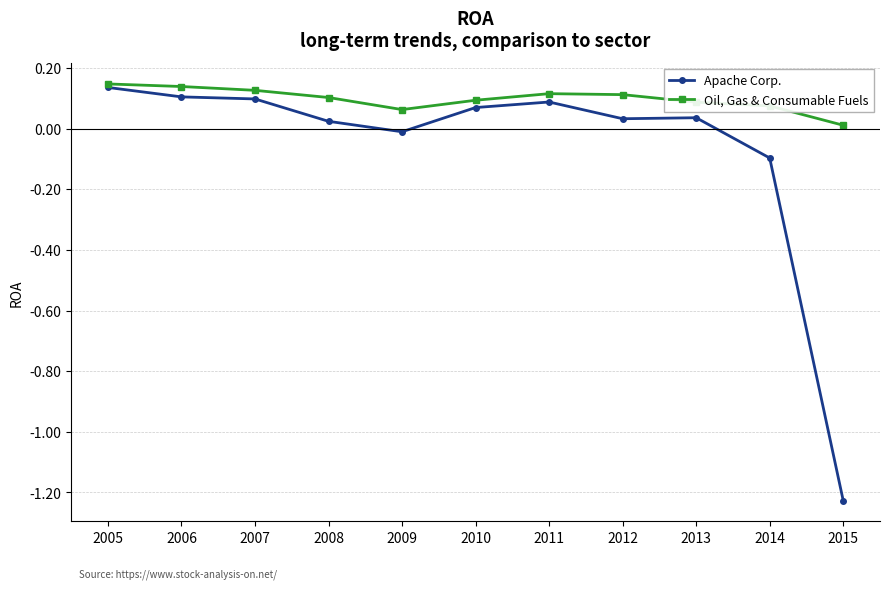

Which series has the largest total across all categories?

Oil, Gas & Consumable Fuels